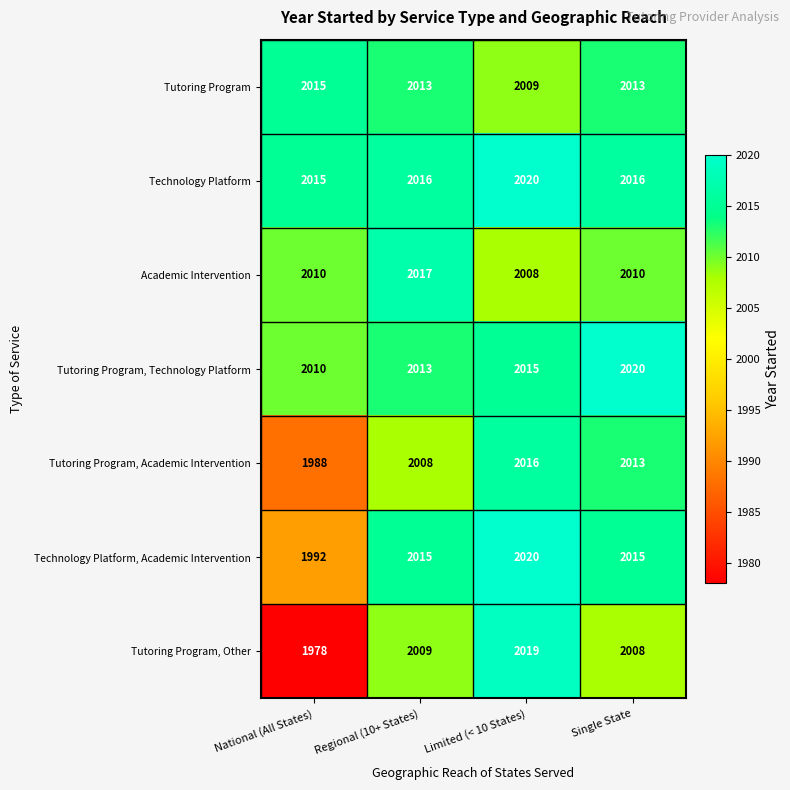

At how many categories does at least one series exceed 2014?

4